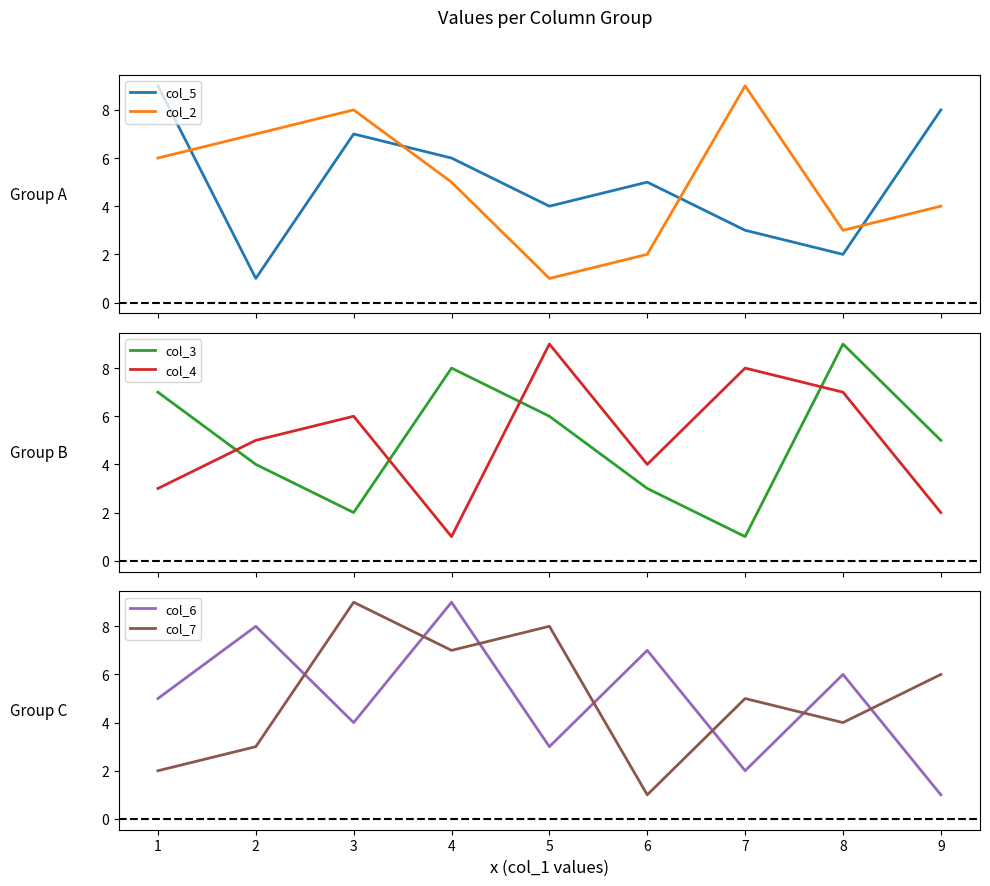

True or false: col_3 and col_4 intersect in this chart.

True